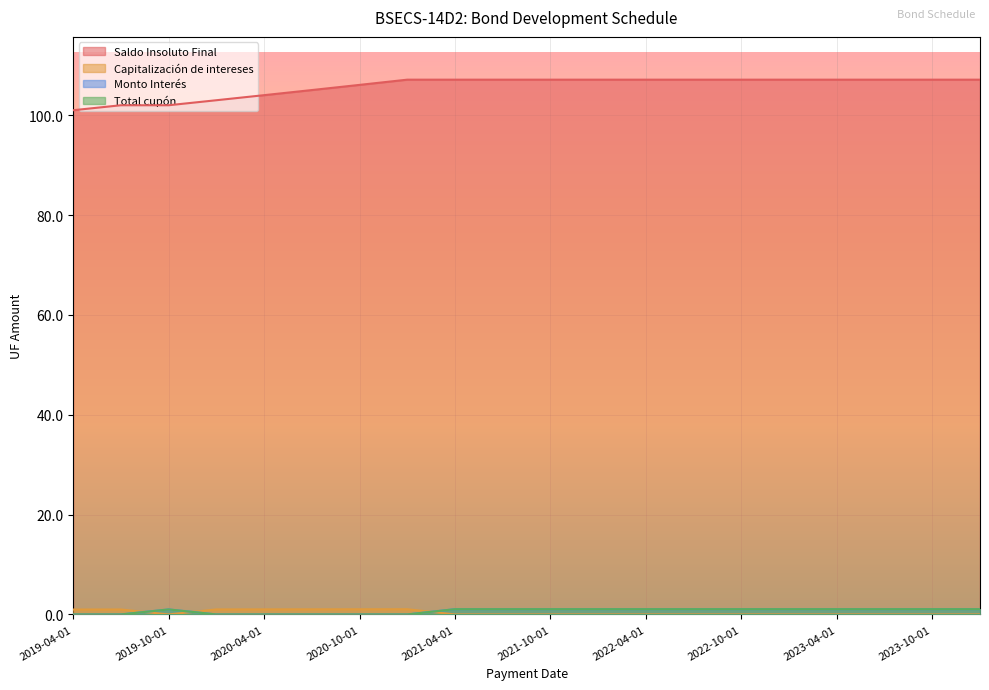

True or false: Capitalización de intereses and Total cupón cross at least once.

True